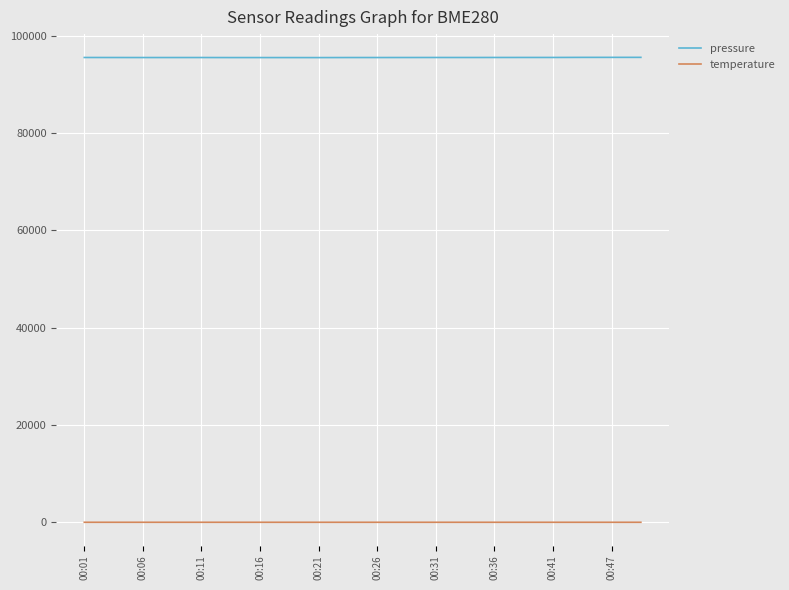

True or false: pressure and temperature cross at least once.

False